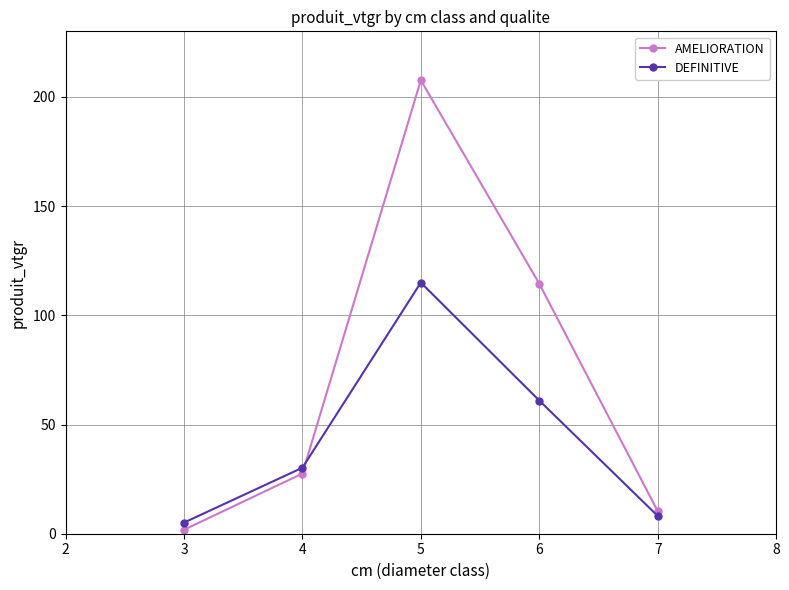

Count the number of categories in the chart.

5